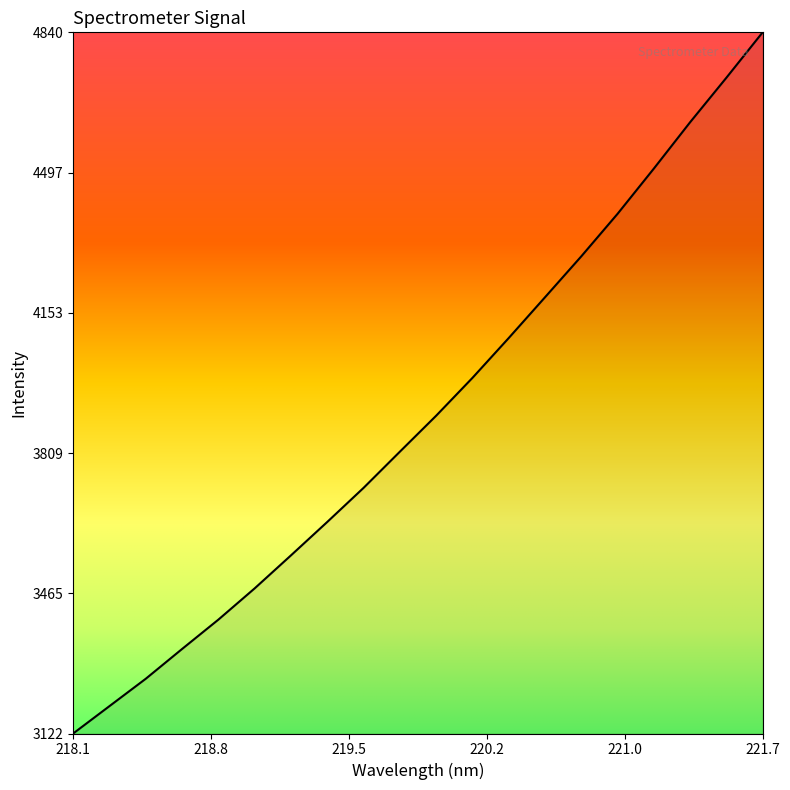

Does the chart display data point markers on the line(s)?

No